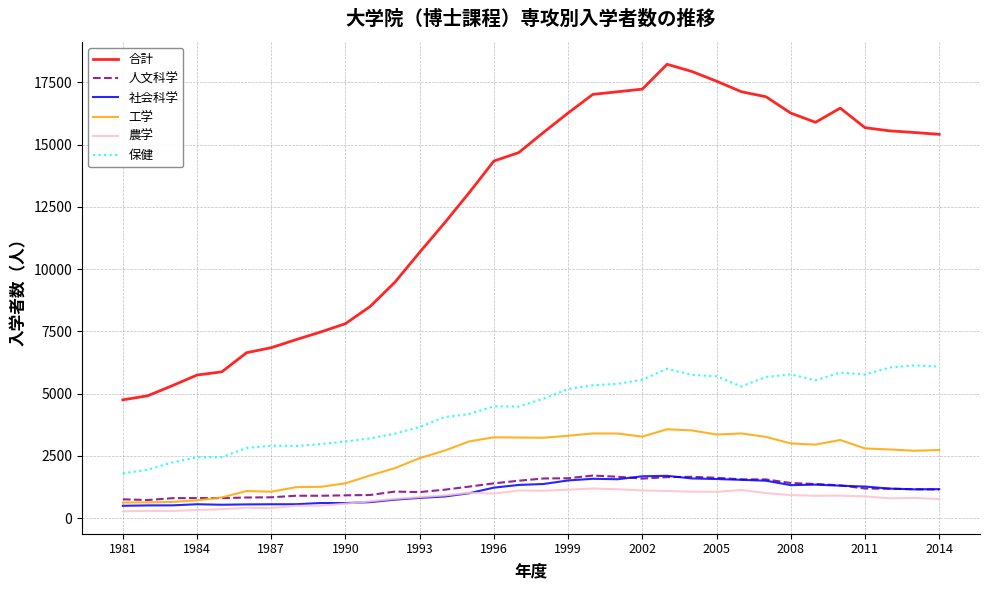

What is the minimum value for 社会科学?

496